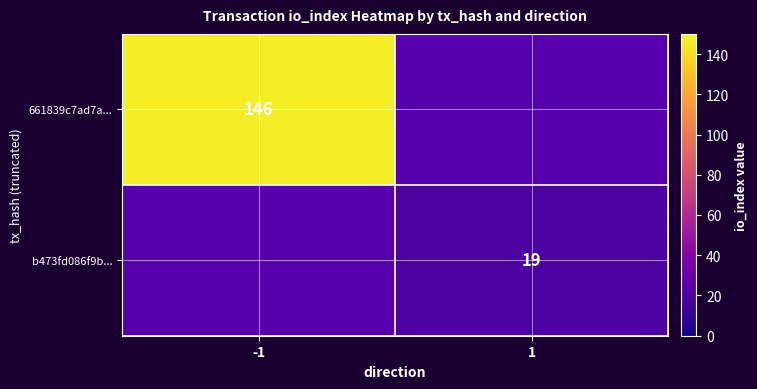

What is the smallest value displayed?

19.0